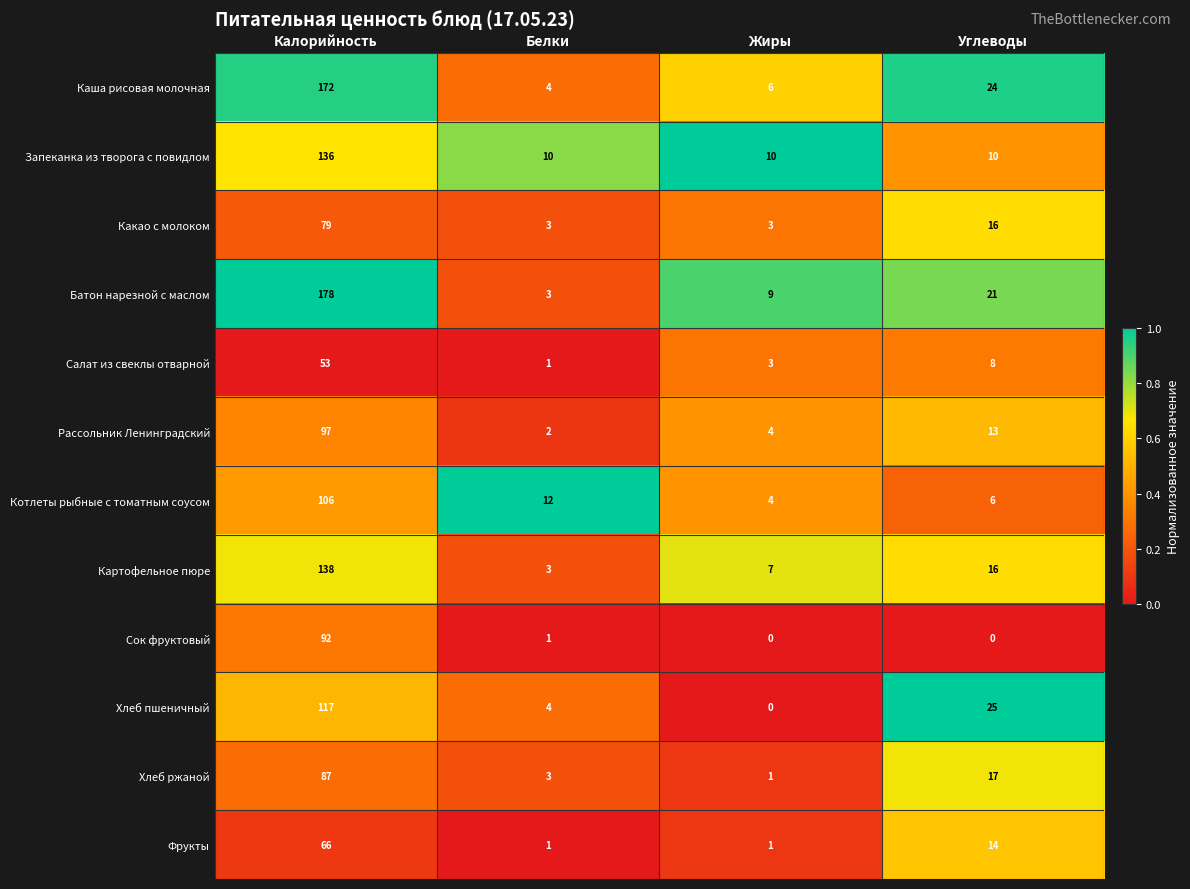

The value of Котлеты рыбные с томатным соусом at Углеводы is 6. True or false?

True